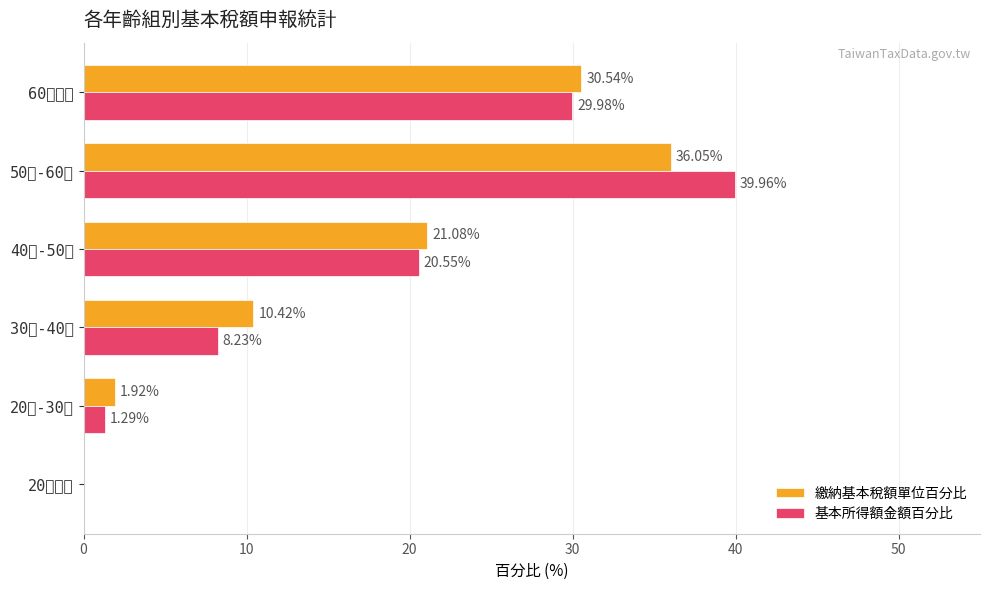

What is the value of the 基本所得額金額百分比 bar at the 4th from the left?

20.6